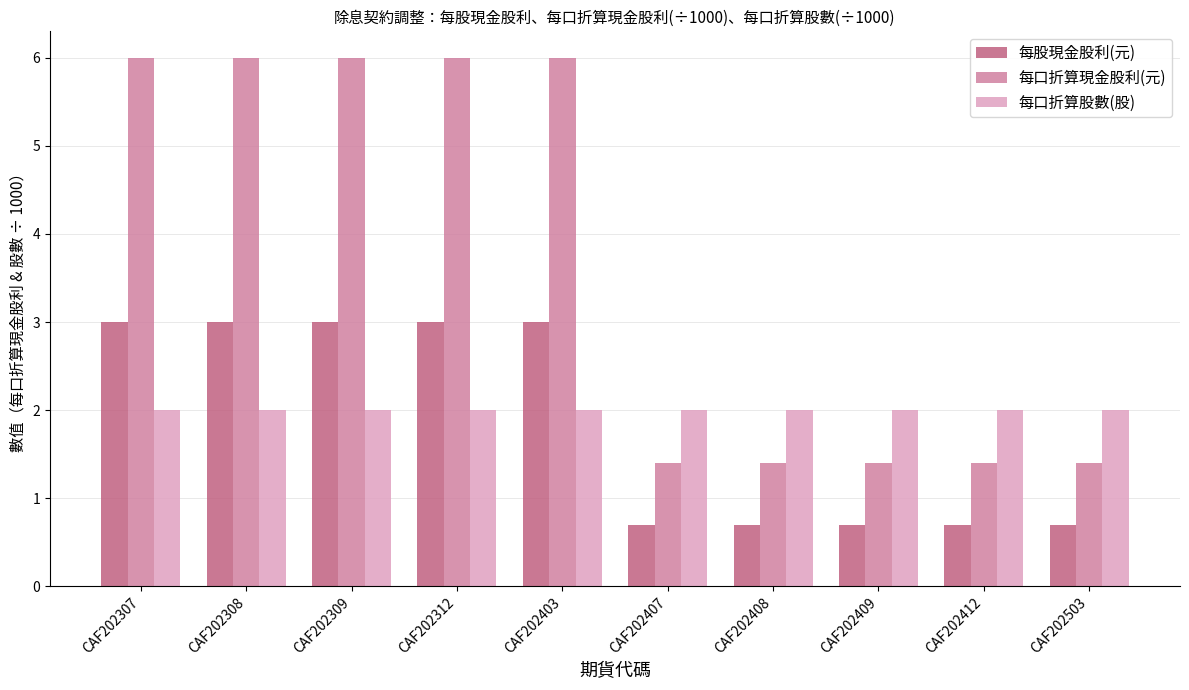

How many series are shown in this chart?

3